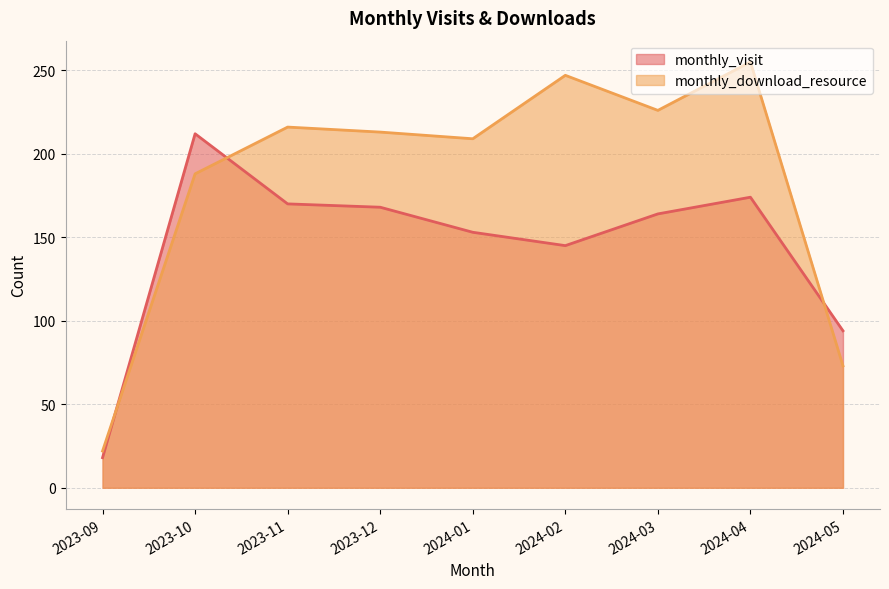

How many interior local peaks does the monthly_download_resource series have?

3